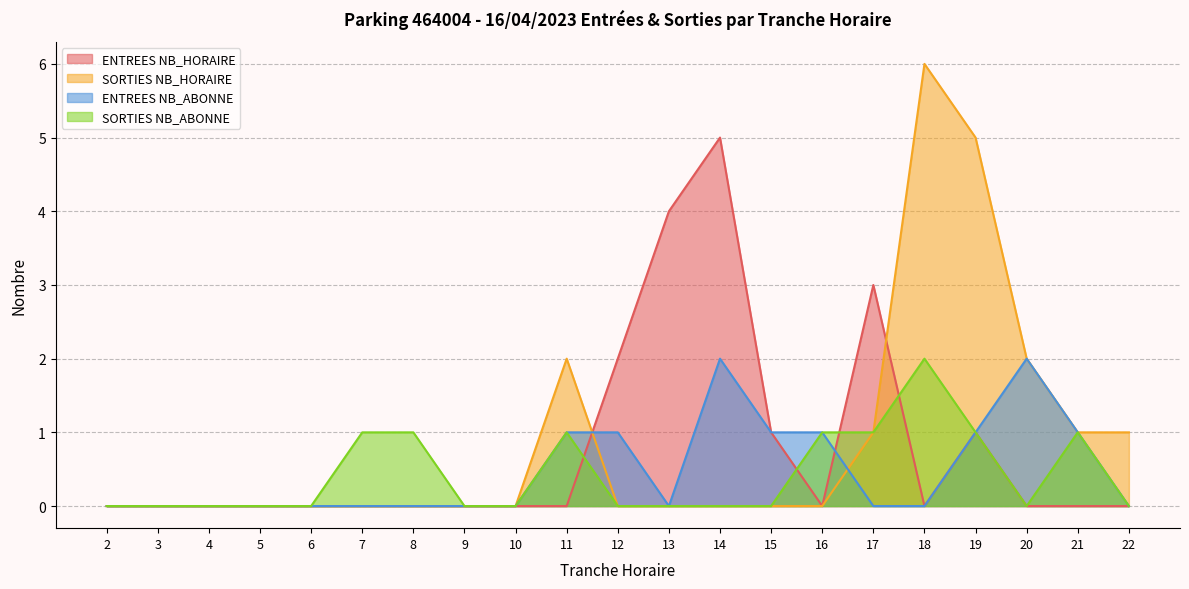

True or false: ENTREES NB_ABONNE and ENTREES NB_HORAIRE intersect in this chart.

True